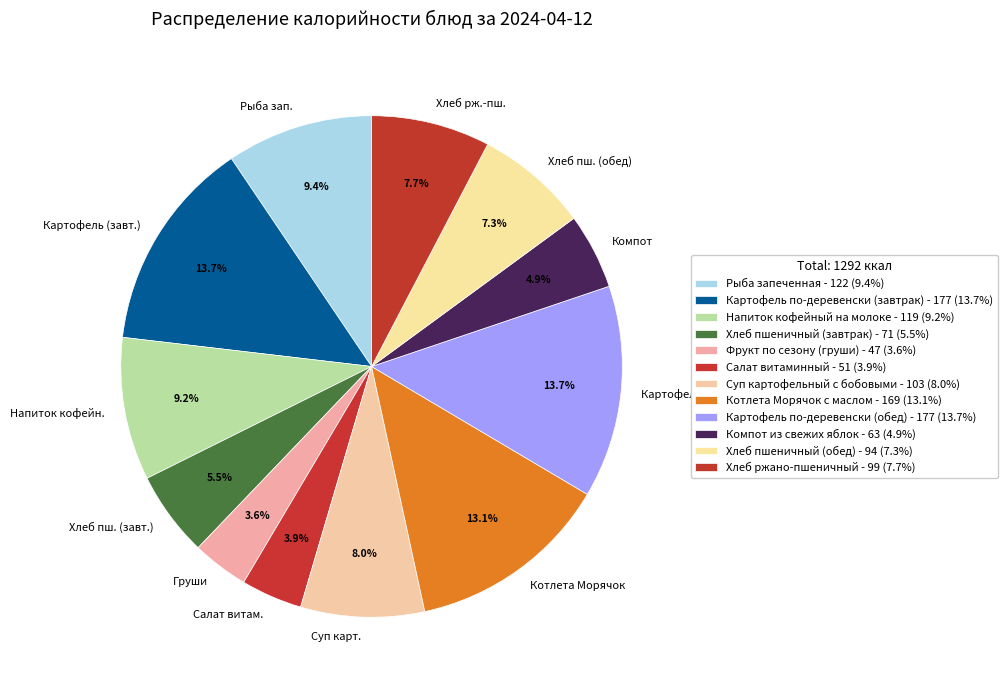

Does any single category account for the majority?

No